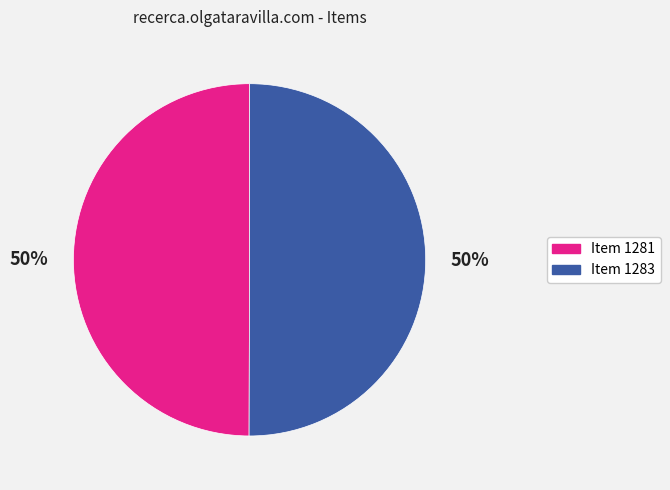

To the nearest percent, what is the combined percentage of Item 1281 and Item 1283?

100%